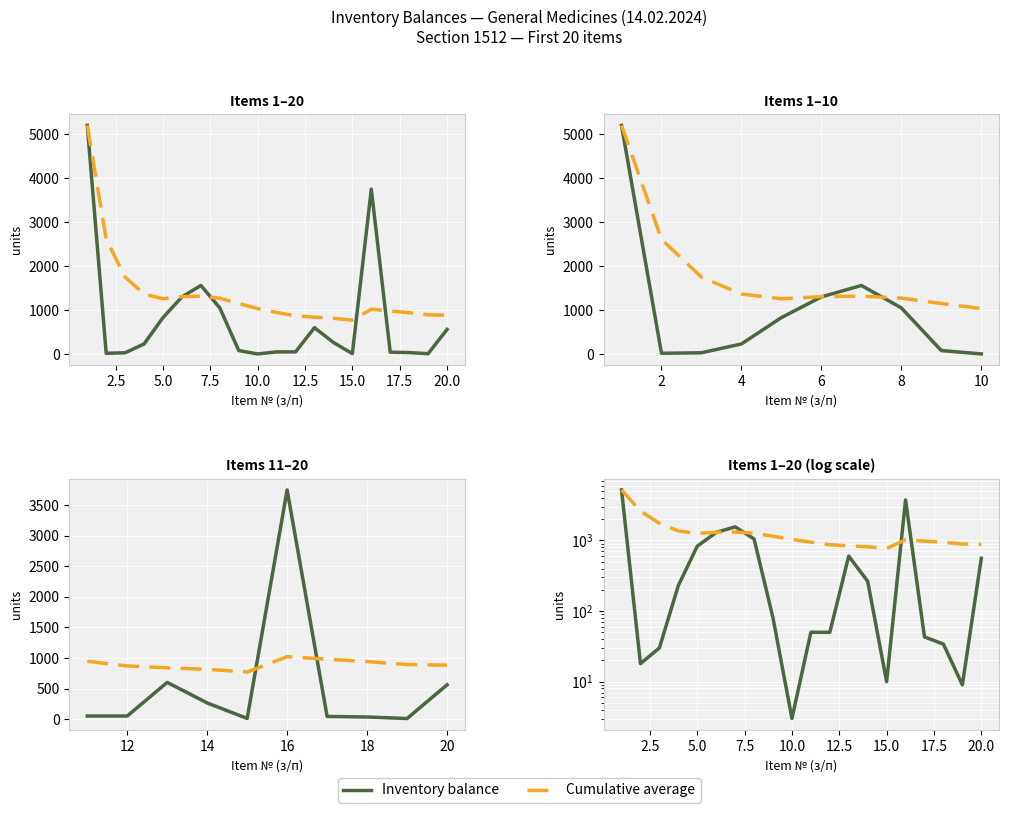

The value of Cumulative average at 12 is 1377. True or false?

False